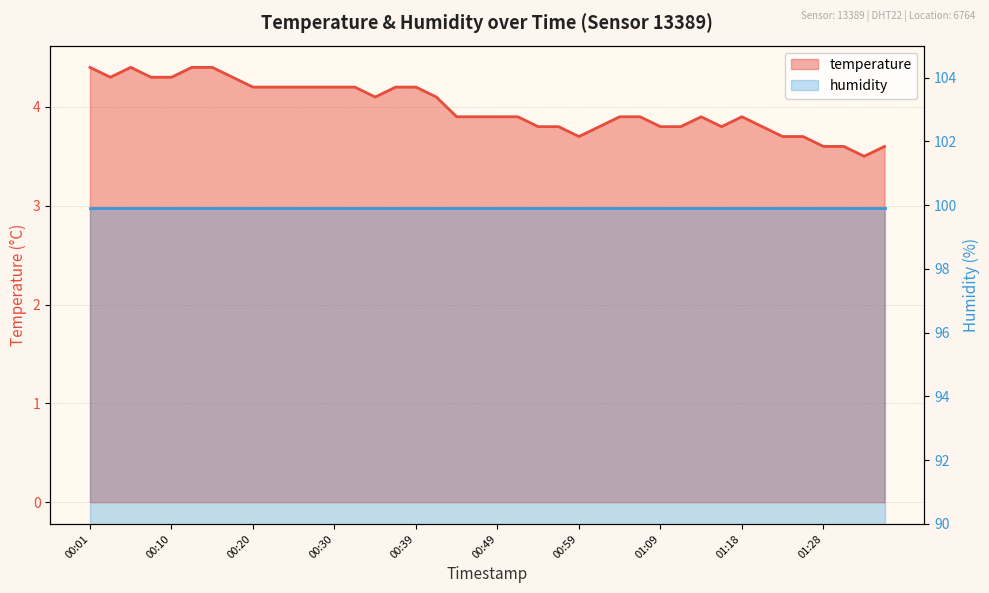

Approximately how many times larger is the value at 00:20 compared to 00:44?

1.1